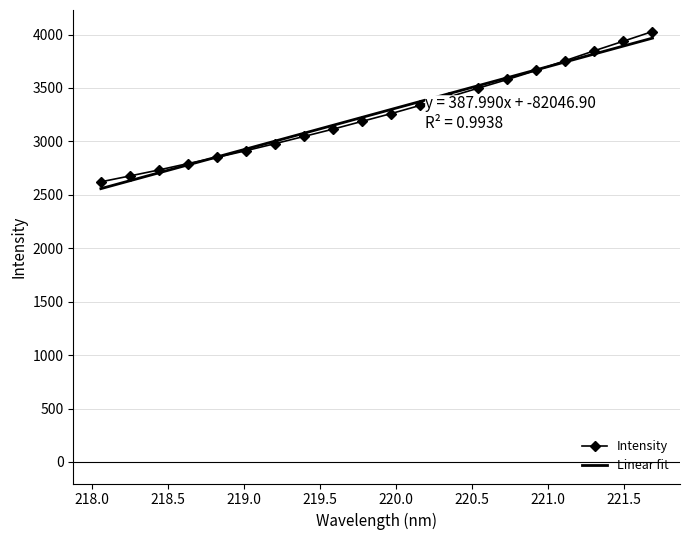

What is the label of the 13th point from the left?

220.3533